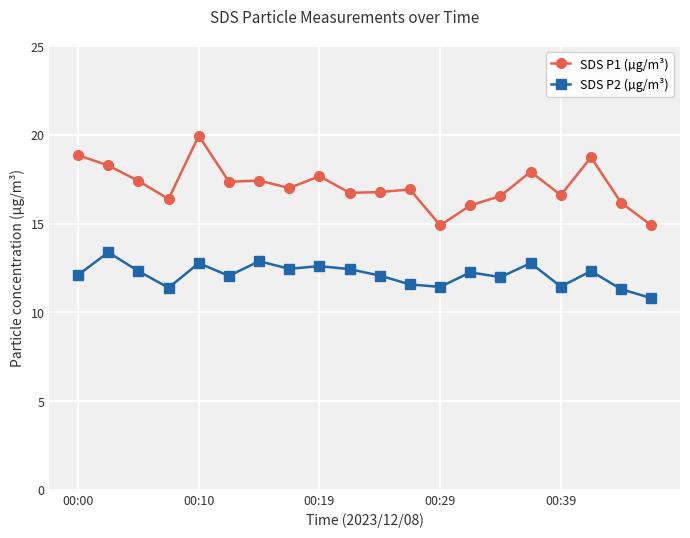

What is the average value of the SDS P1 (µg/m³) series?

17.1